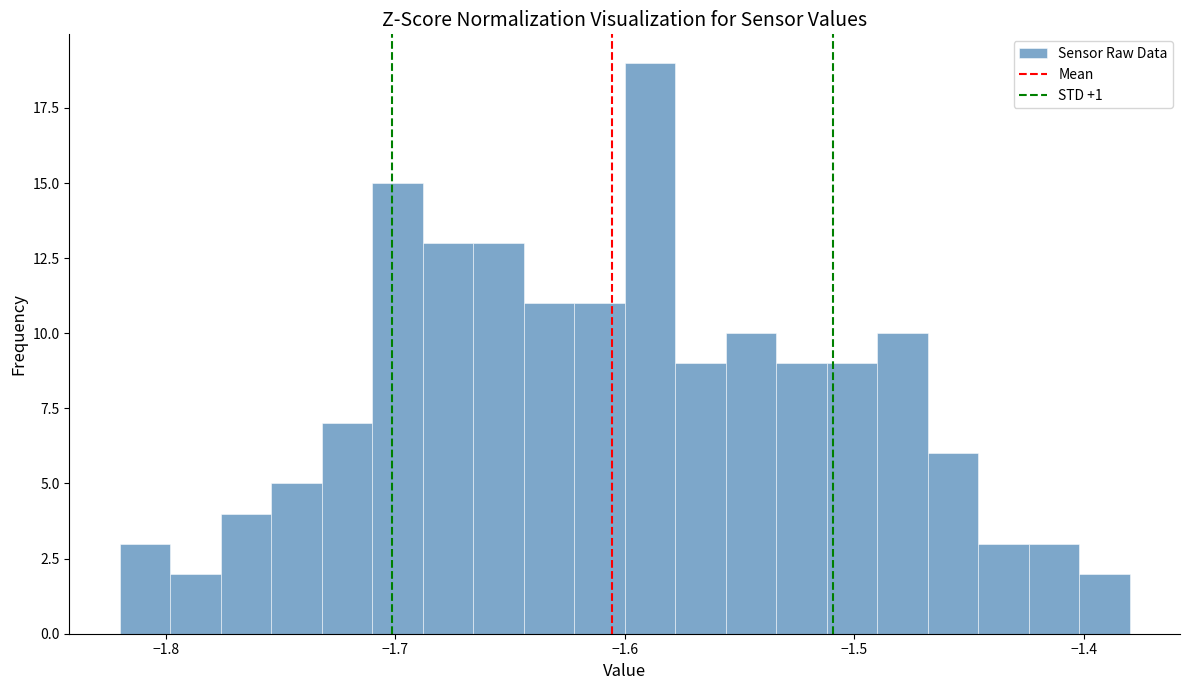

Around what value on the x-axis is the tallest bar? Give the approximate position of its centre, as read against the axis.

-1.59